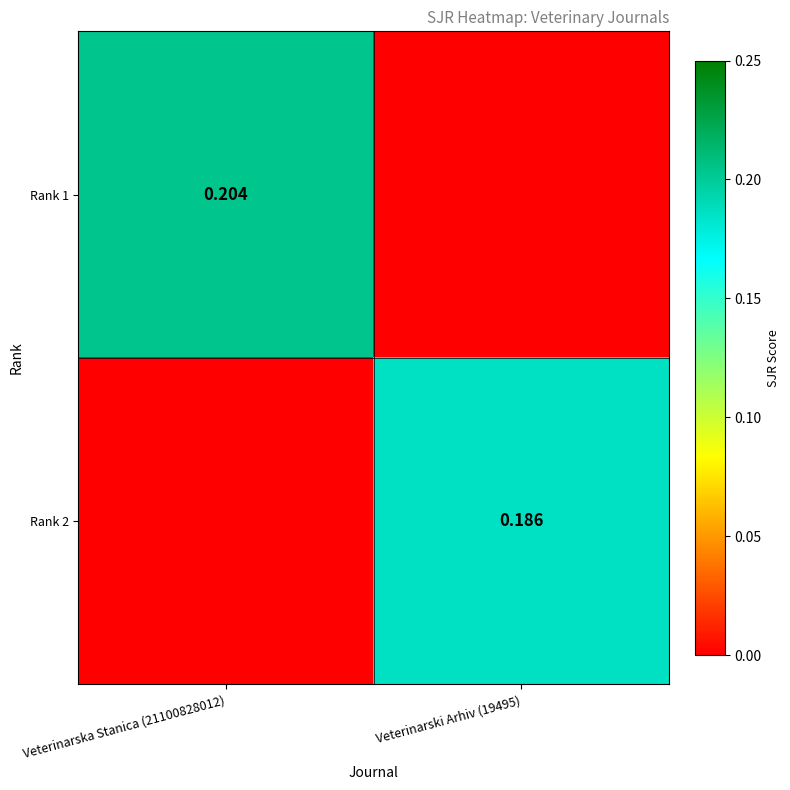

How many data points does each series have?

2